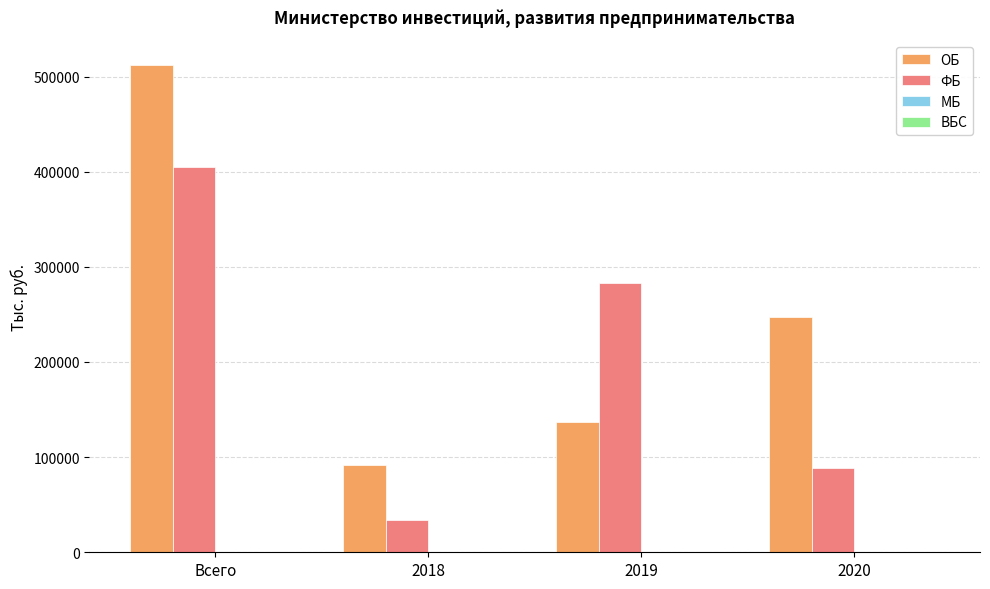

At which label is ОБ closest to 302277?

2020